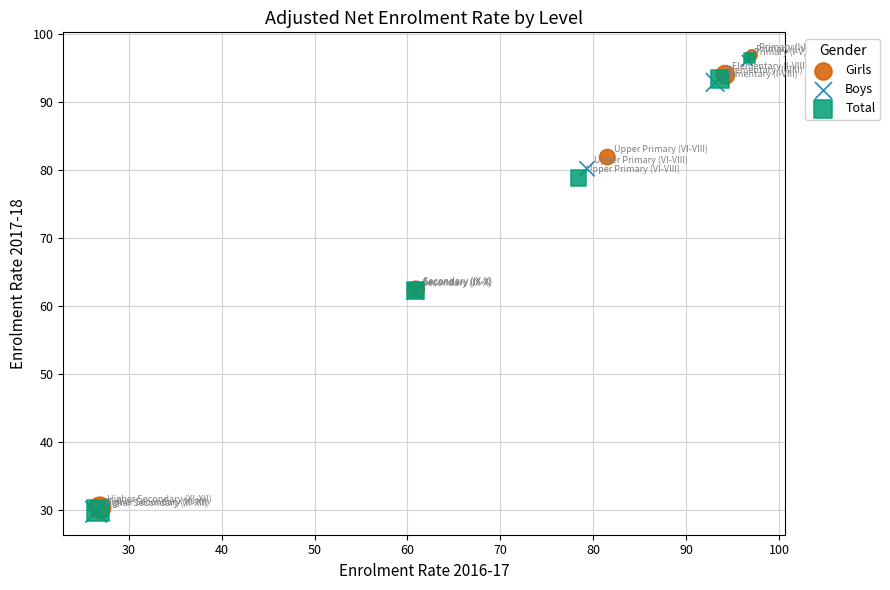

Which series has the widest spread of Y values?

Girls